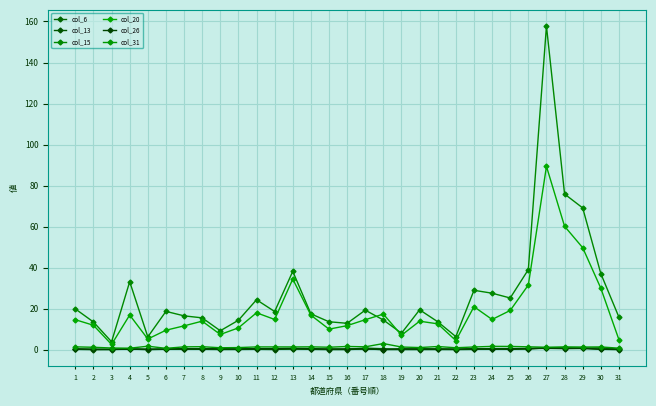

Which series has the largest total across all categories?

col_15